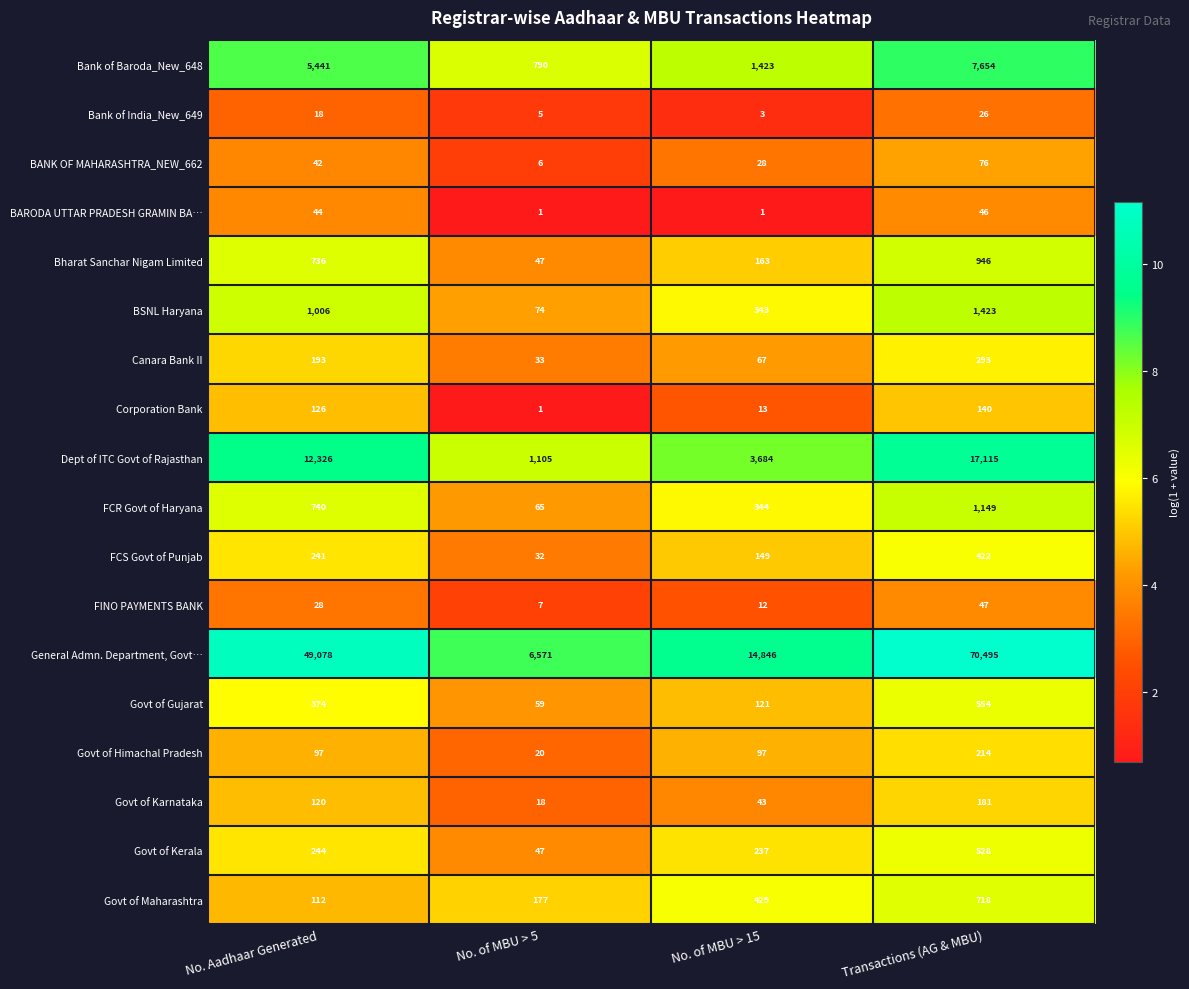

What is the sum of all Bank of Baroda_New_648 values?

15308